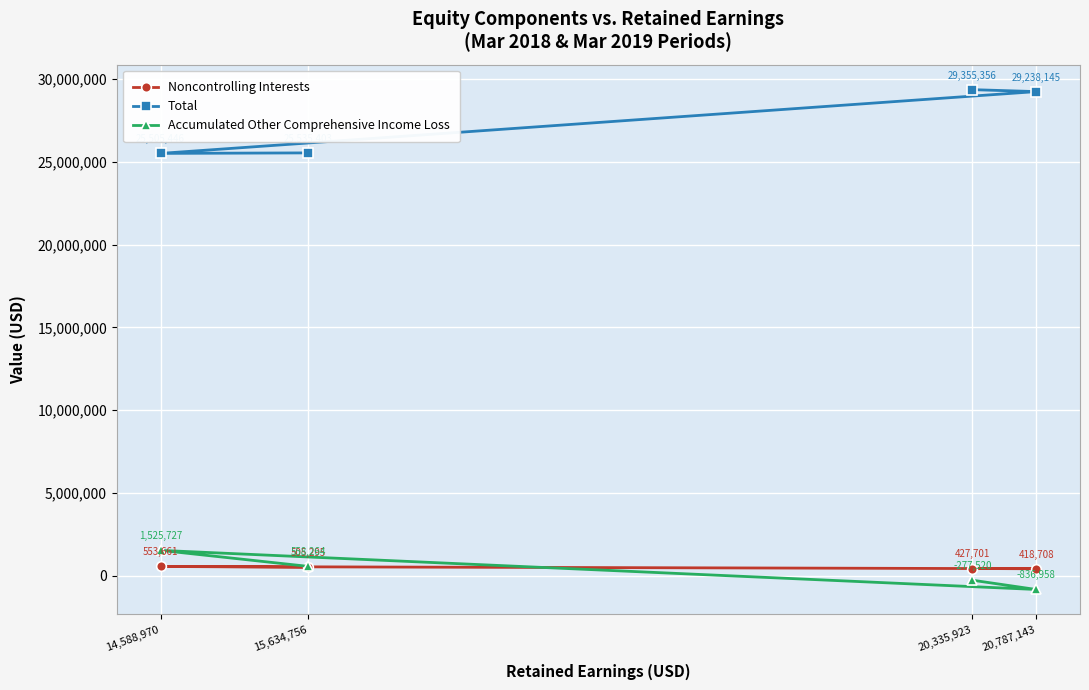

How many distinct data groups are displayed?

3